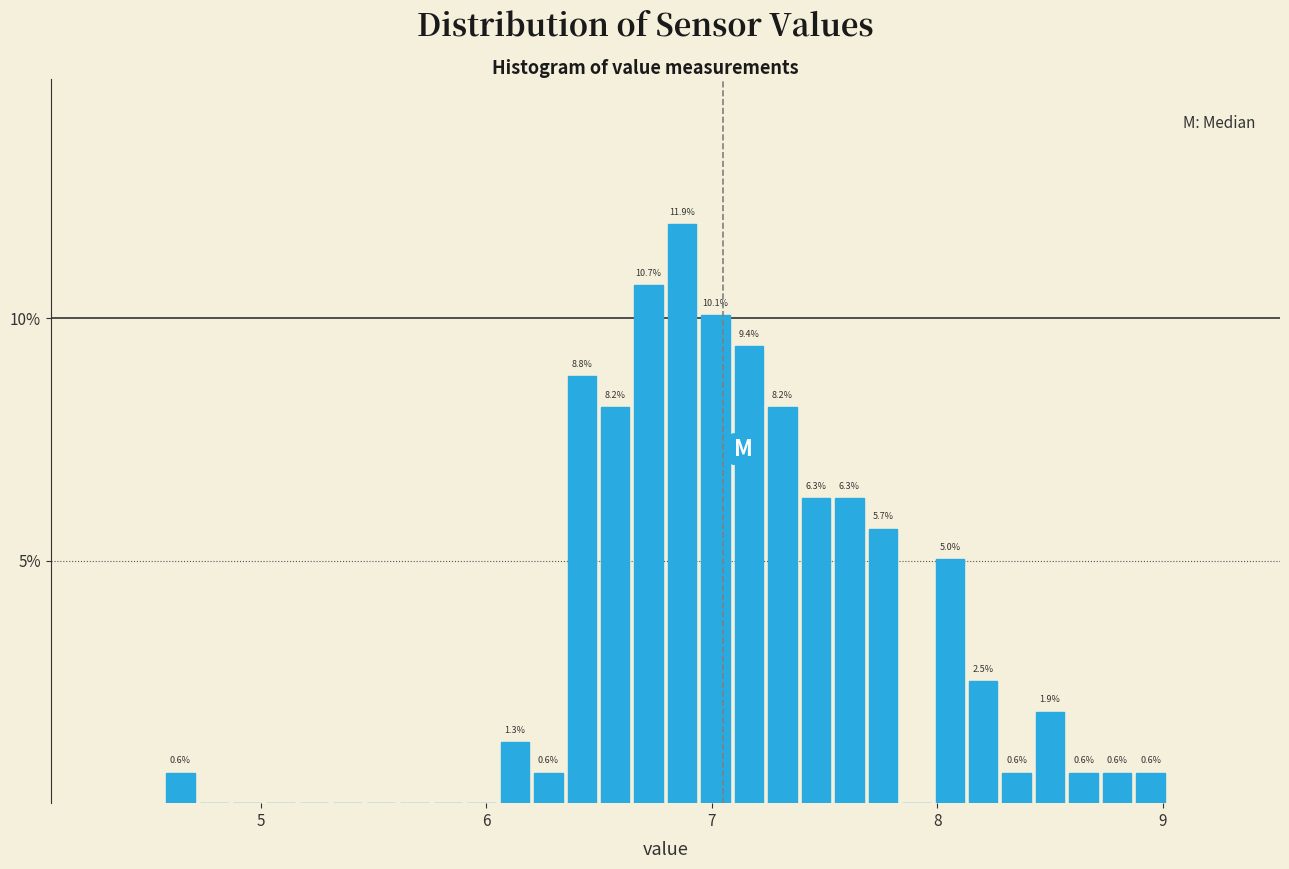

Around what value on the x-axis is the tallest bar? Give the approximate position of its centre, as read against the axis.

6.9